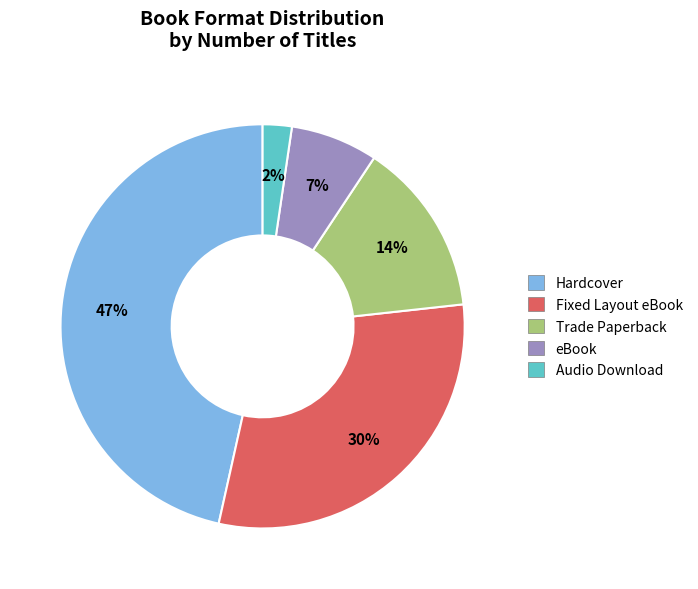

Which category has the biggest portion of the pie?

Hardcover